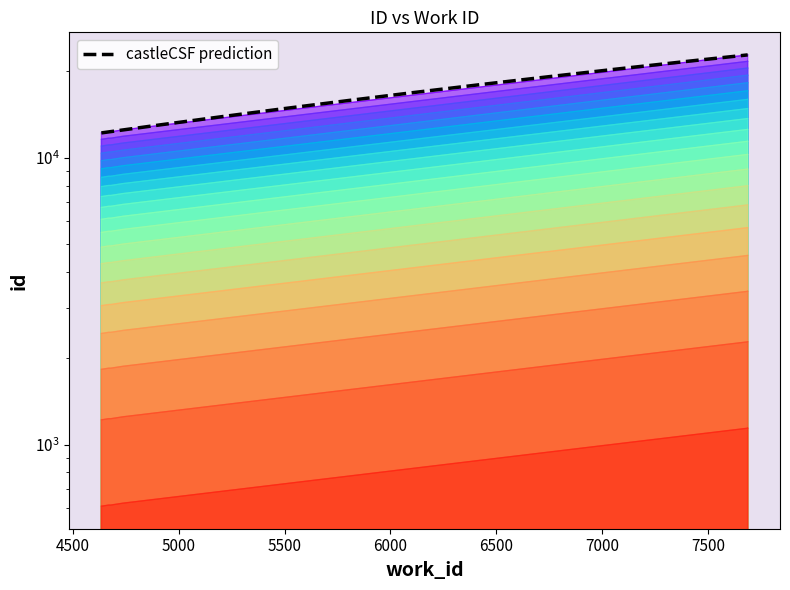

Which category has the highest value across all series?

7687